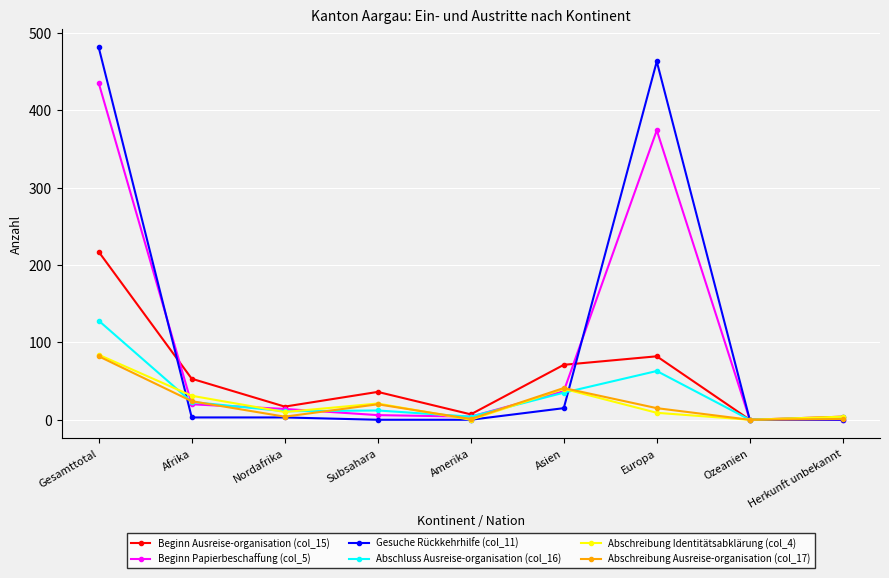

Which series has the widest spread of values?

Gesuche Rückkehrhilfe (col_11)